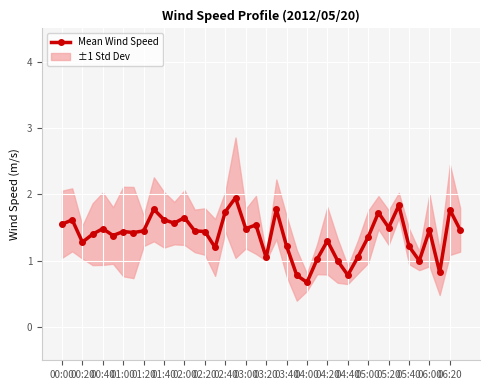

What is the minimum value shown in the chart?

0.7